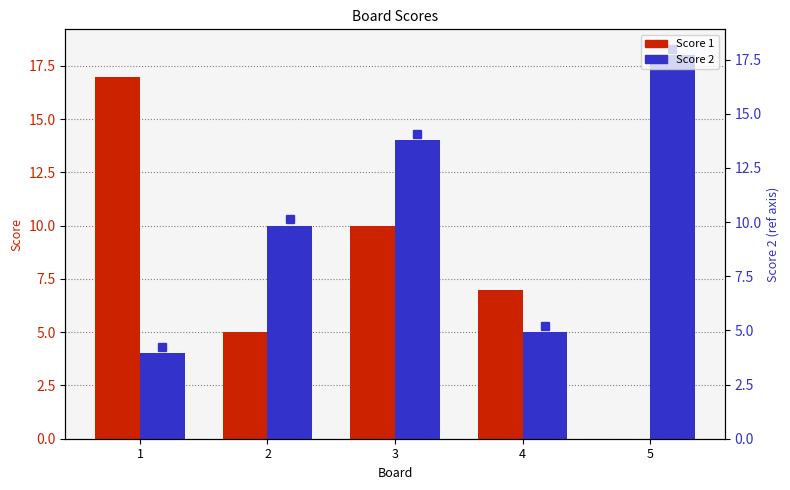

What are all the series names shown in the legend?

Score 1, Score 2